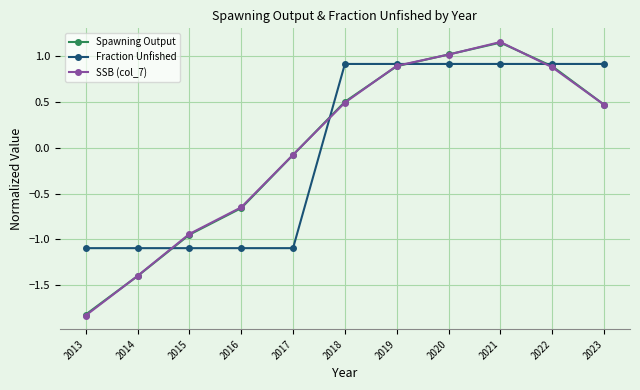

Which series has the widest spread of values?

SSB (col_7)